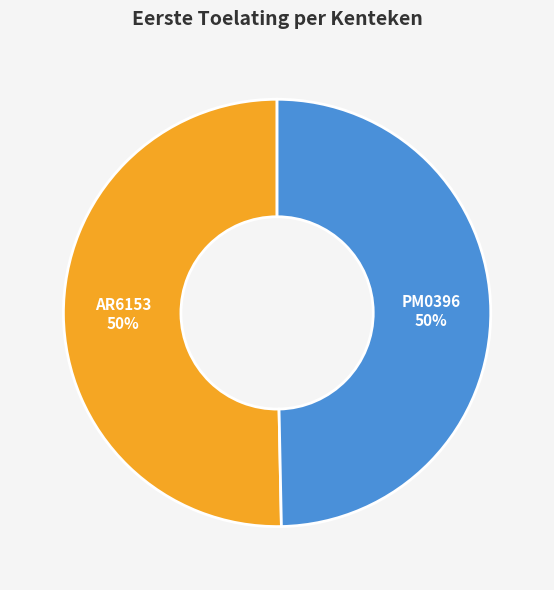

How many slices are in this pie chart?

2